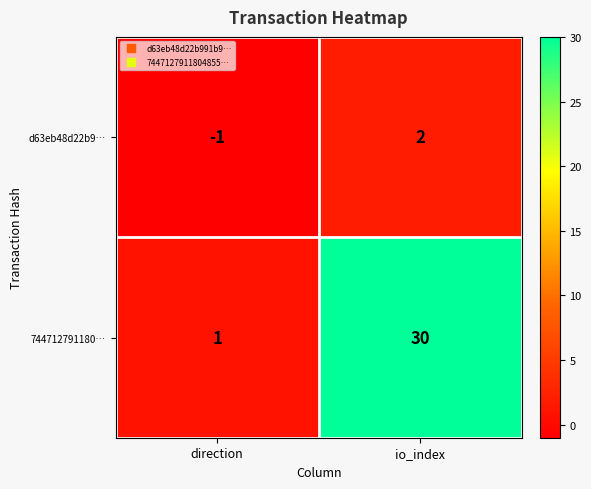

Reading left to right, extract all data points from this chart.

d63eb48d22b9…: -1	2
744712791180…: 1	30